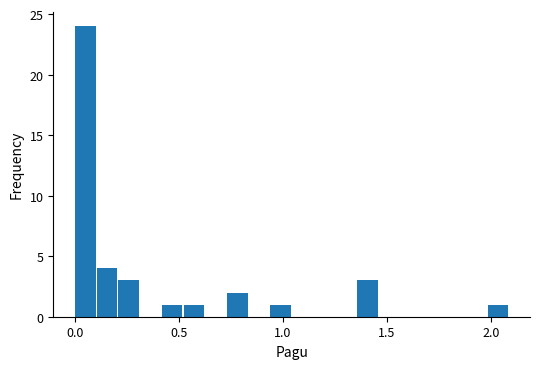

Around what value on the x-axis is the tallest bar? Give the approximate position of its centre, as read against the axis.

0.05